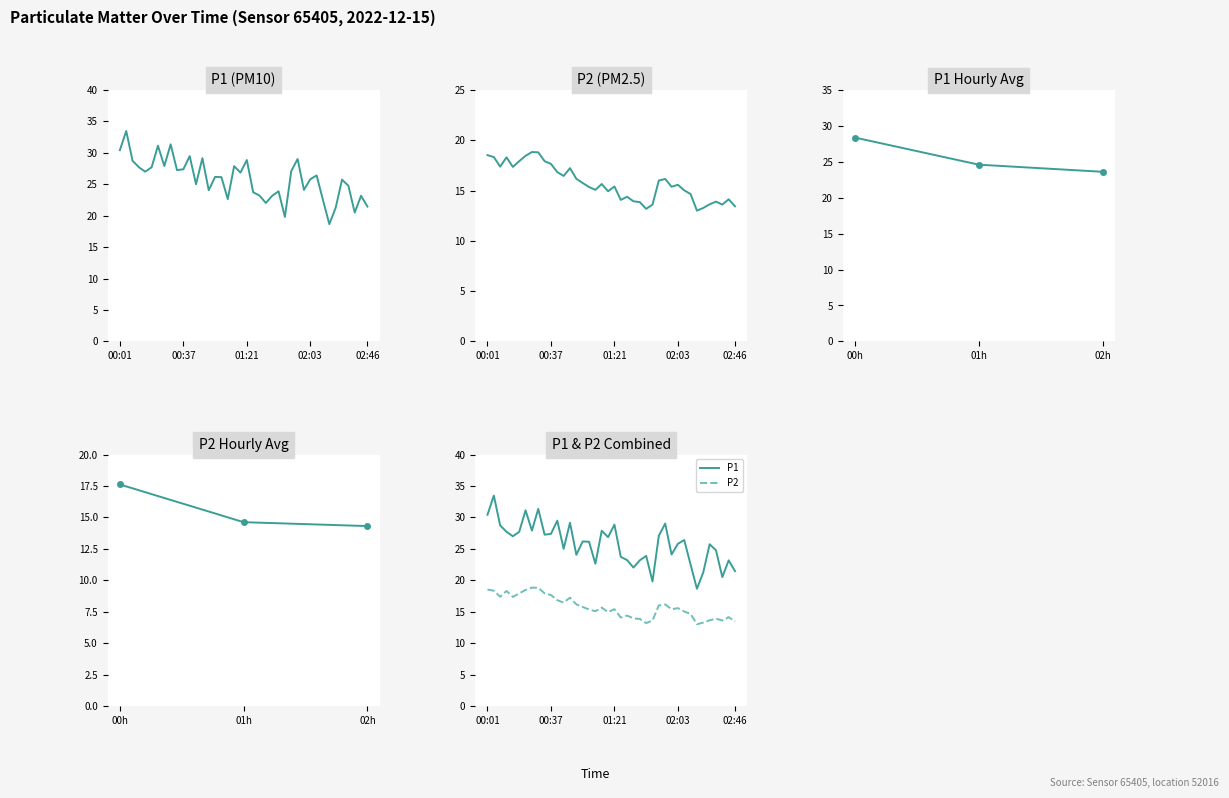

Is it true that P1 equals 16.1 at 01:29?

False